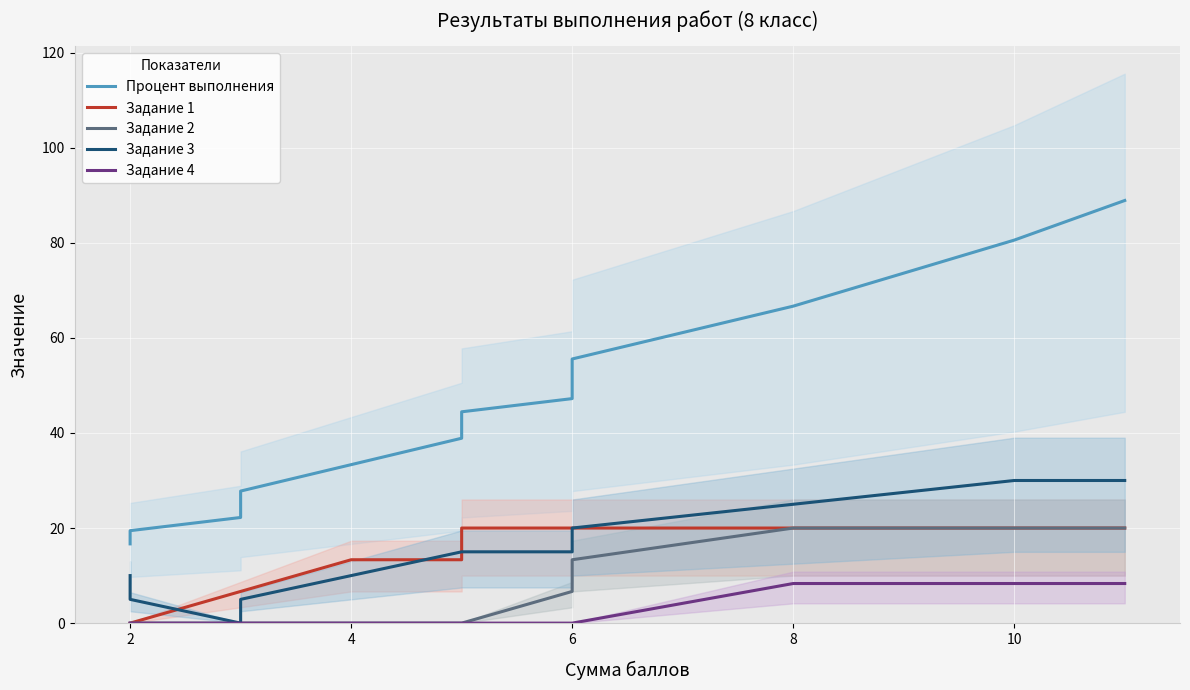

What is the difference between the highest and lowest values at 11?

80.6